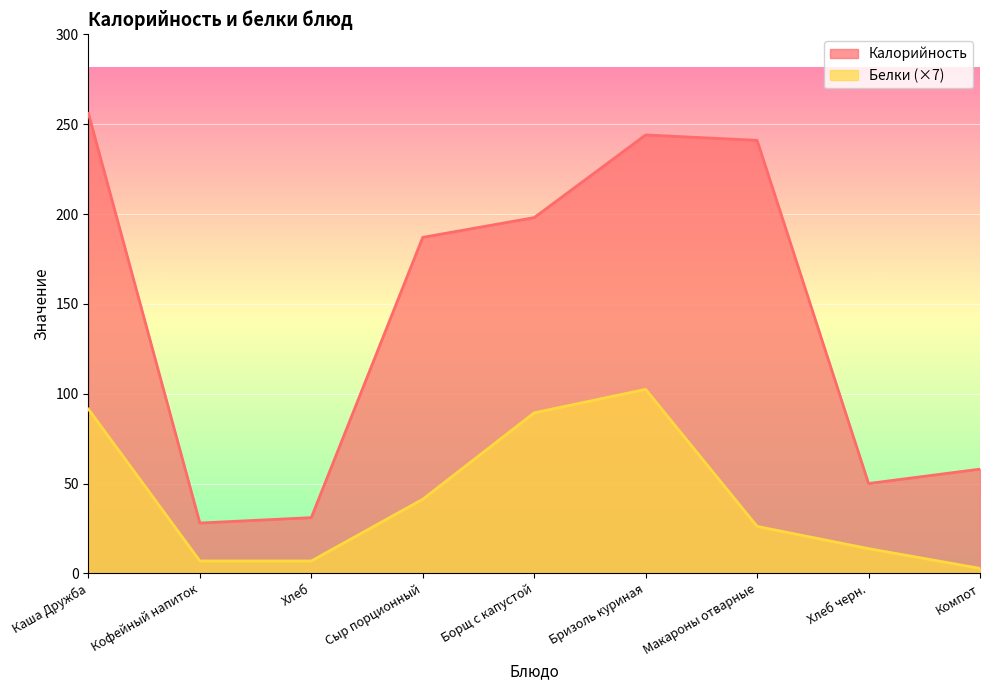

How many lines are shown in the chart?

2